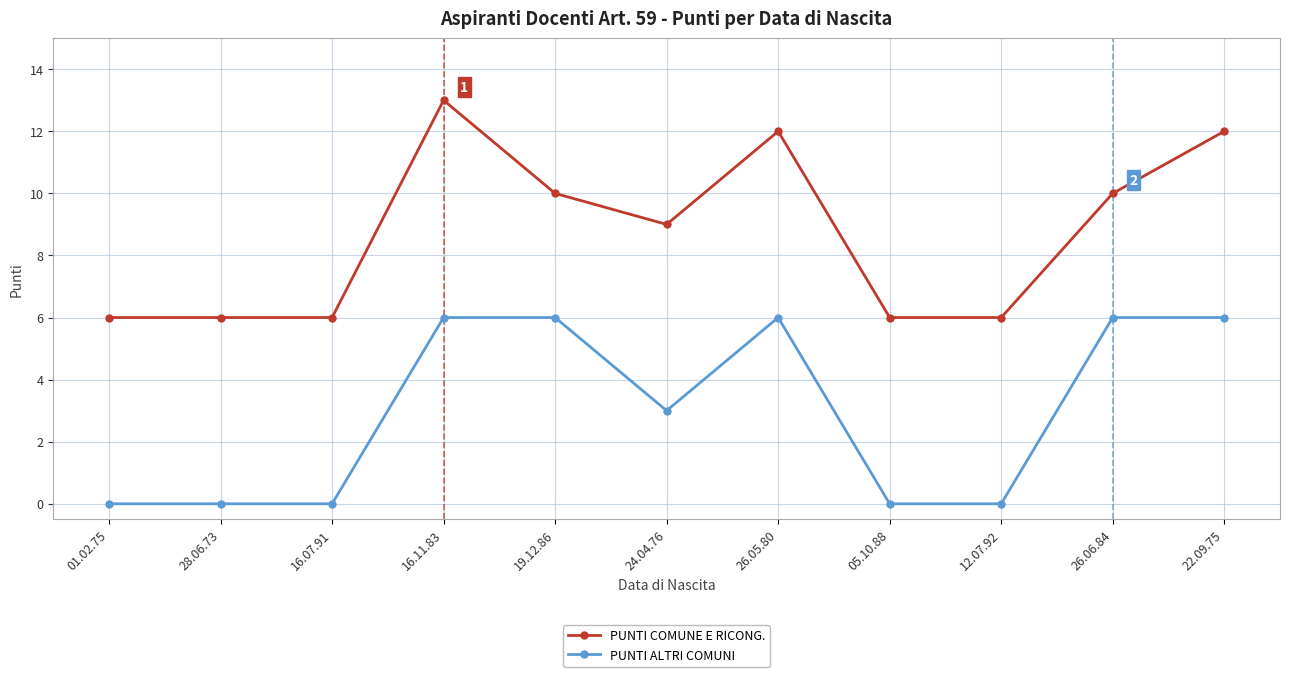

List the series in order of their peak value, highest first.

PUNTI COMUNE E RICONG., PUNTI ALTRI COMUNI